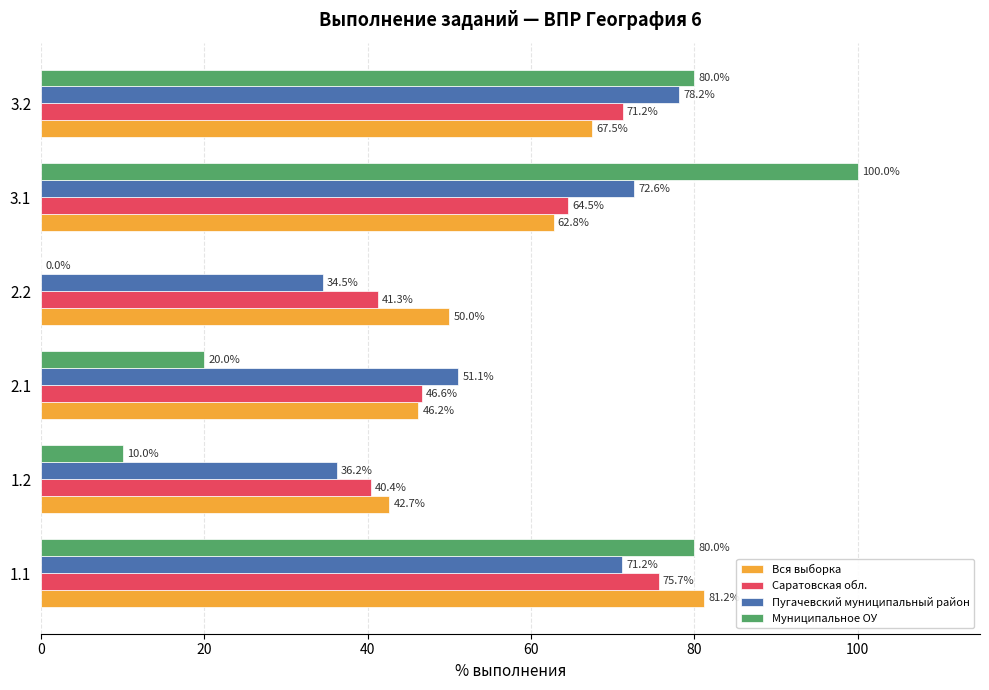

Between 2.2 and 3.2, which series saw the biggest shift?

Муниципальное ОУ